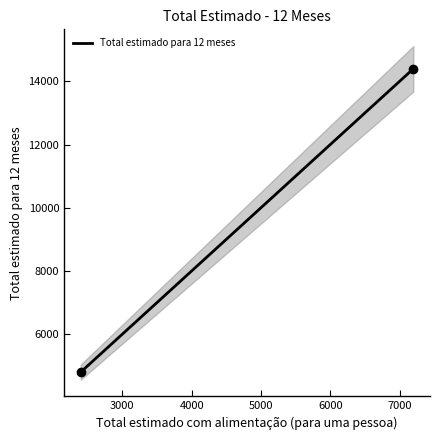

Reading left to right, transcribe all the data shown in this chart.

2400=4800	7200=14400